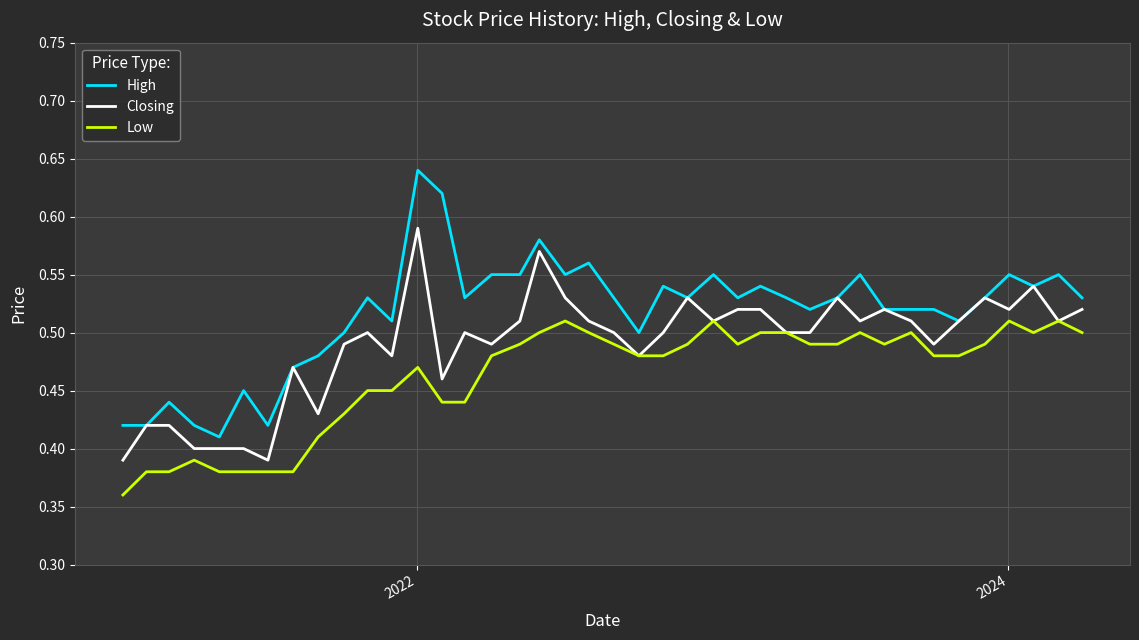

True or false: High and Low cross at least once.

False